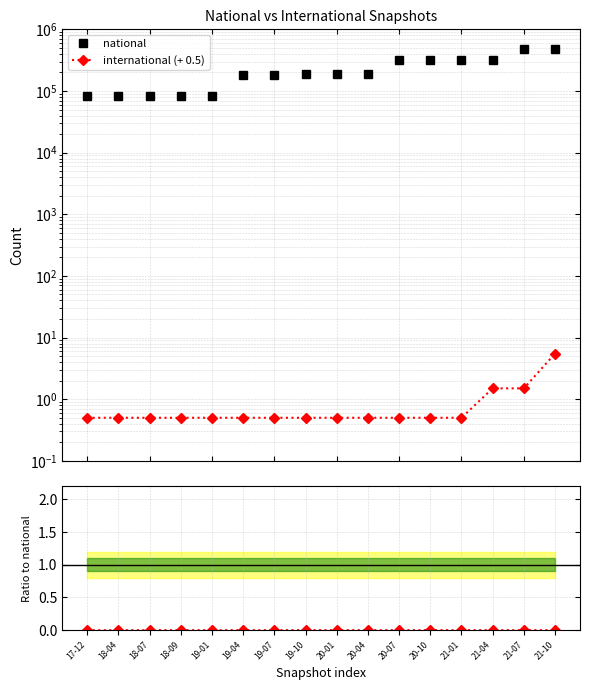

True or false: national and international (+ 0.5) intersect in this chart.

False